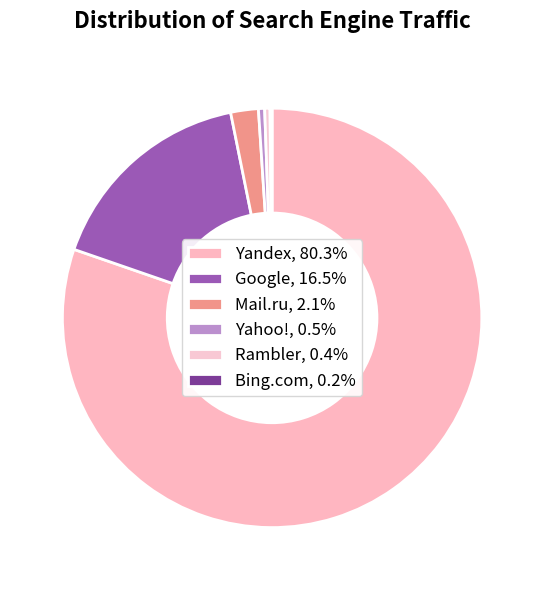

Approximately how many times larger is the value at Google compared to Rambler?

40.5